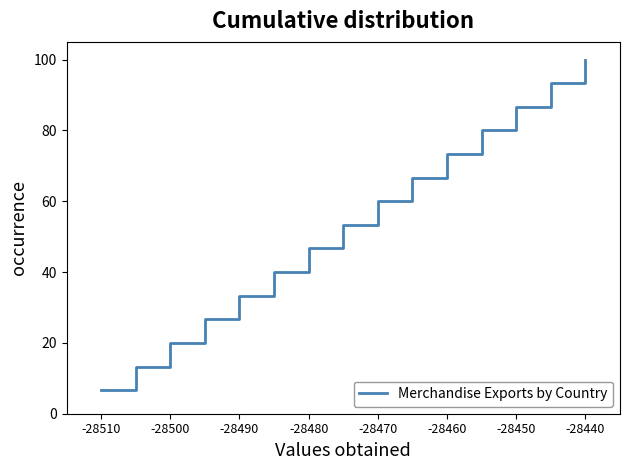

What is the difference between the maximum and minimum values?

93.3